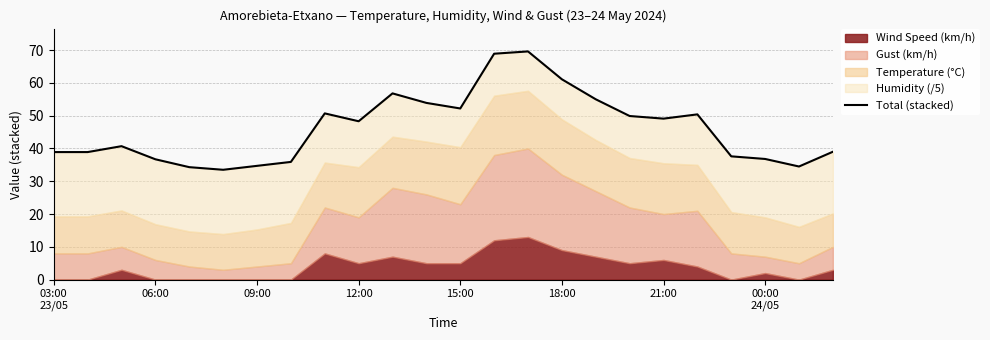

How many interior local valleys (lower than both neighbors) does the data have?

5